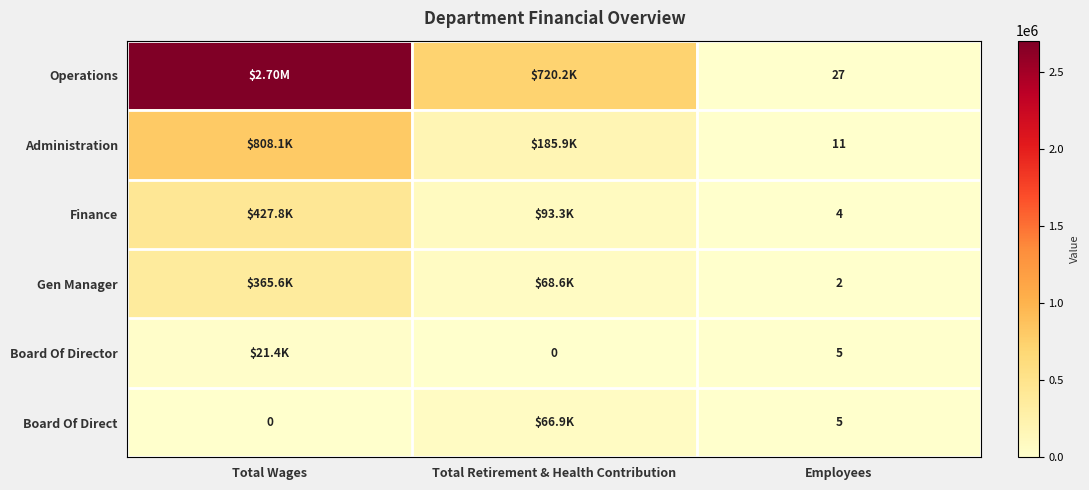

What is the sum of the Board Of Direct values at Total Wages and Employees?

5